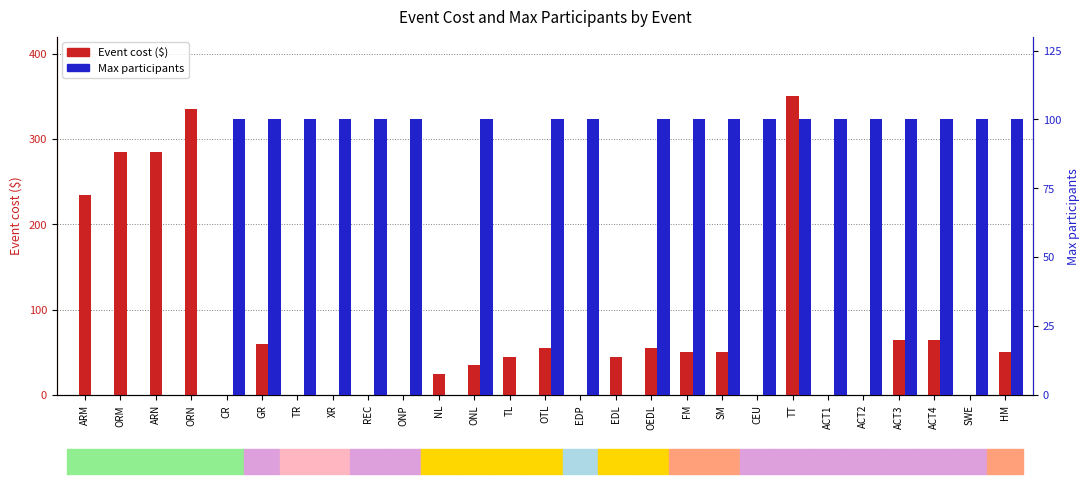

What position from the right is TT?

7